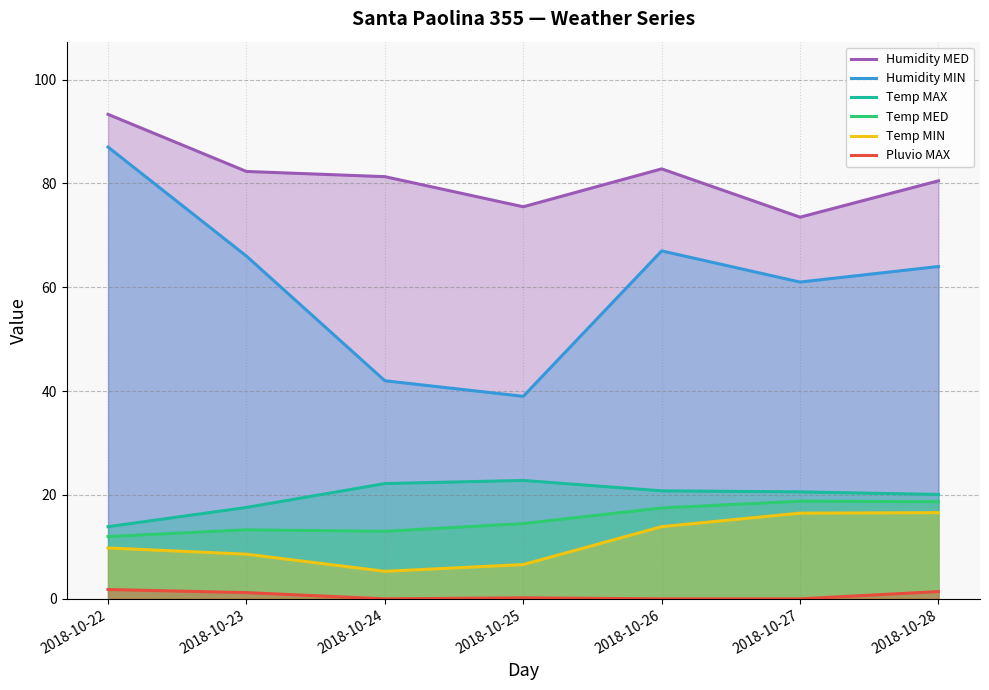

The value of Temp MED at 2018-10-27 is 26.8. True or false?

False